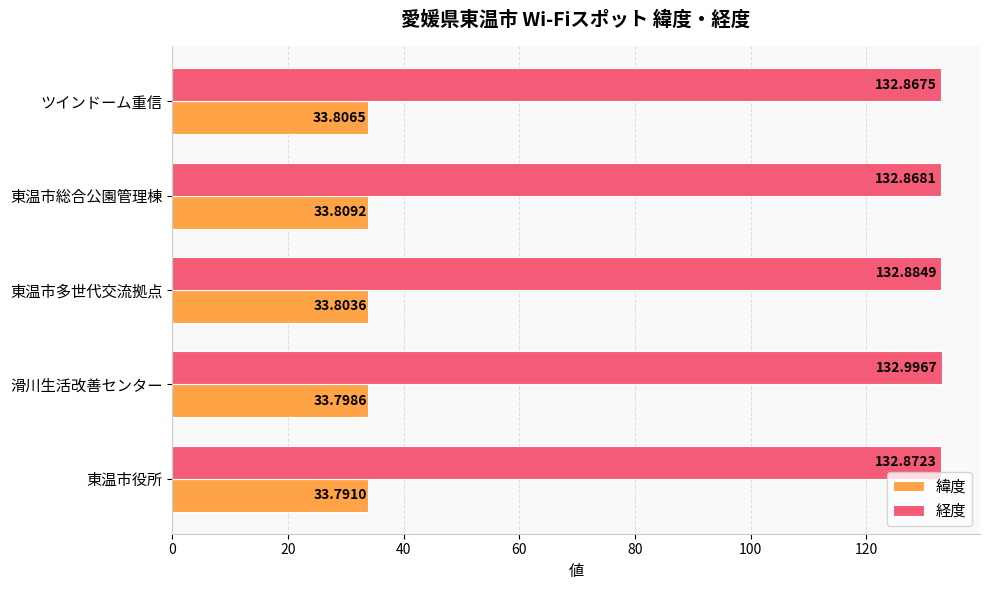

What is the average value of the 経度 series?

132.9